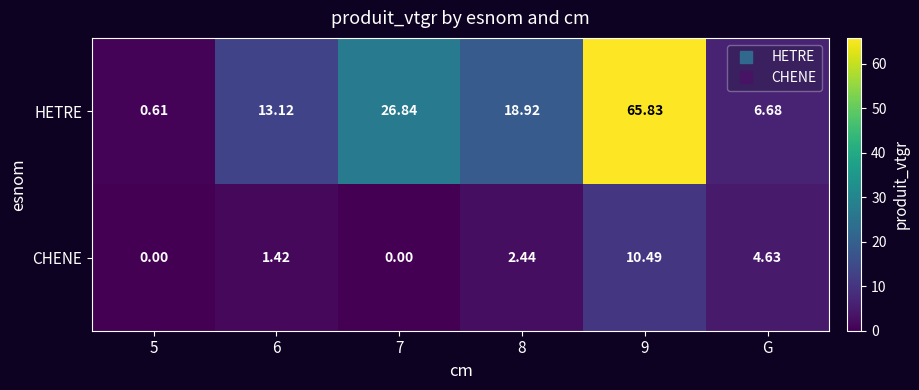

Which series changed the most between 6 and 9?

HETRE